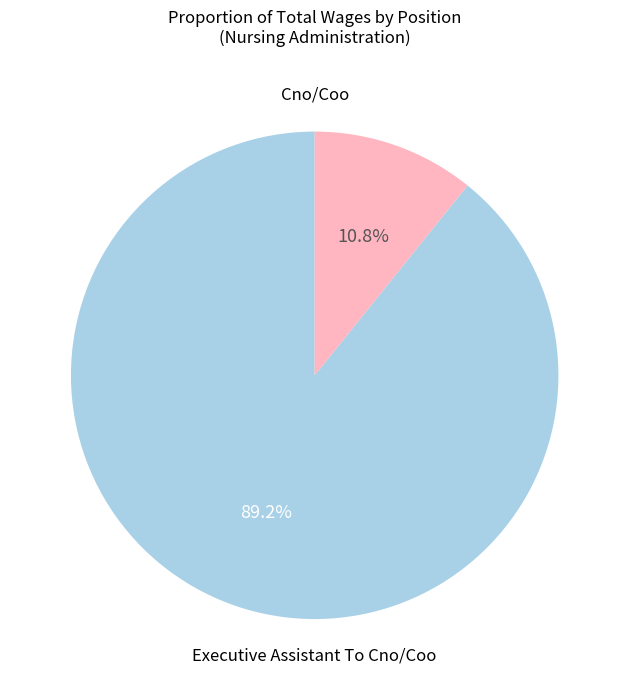

How many segments does this pie chart have?

2